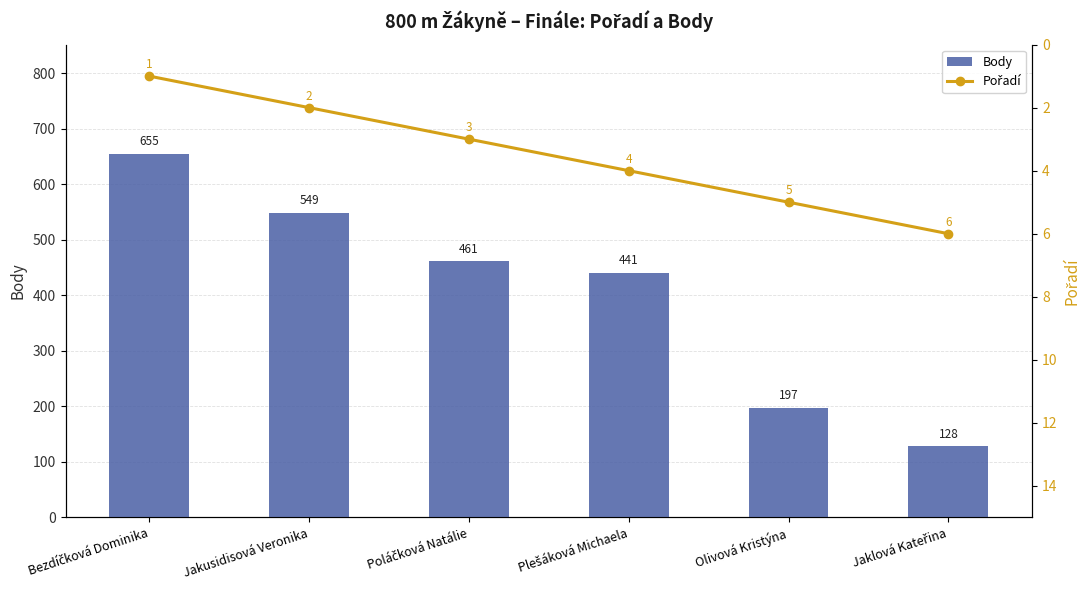

At Plešáková Michaela, list the series in order from largest to smallest.

Body, Pořadí